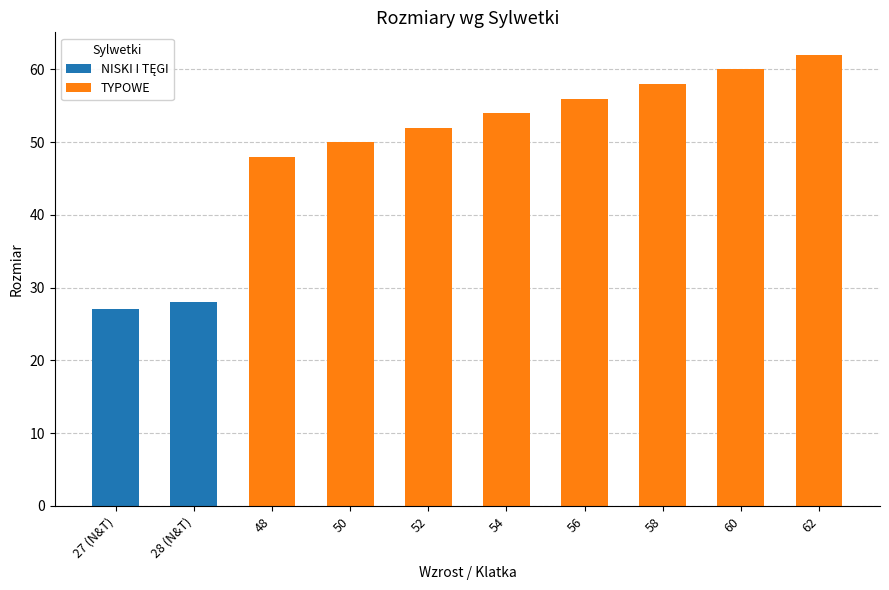

What is the difference between the maximum and minimum values in the TYPOWE series?

14